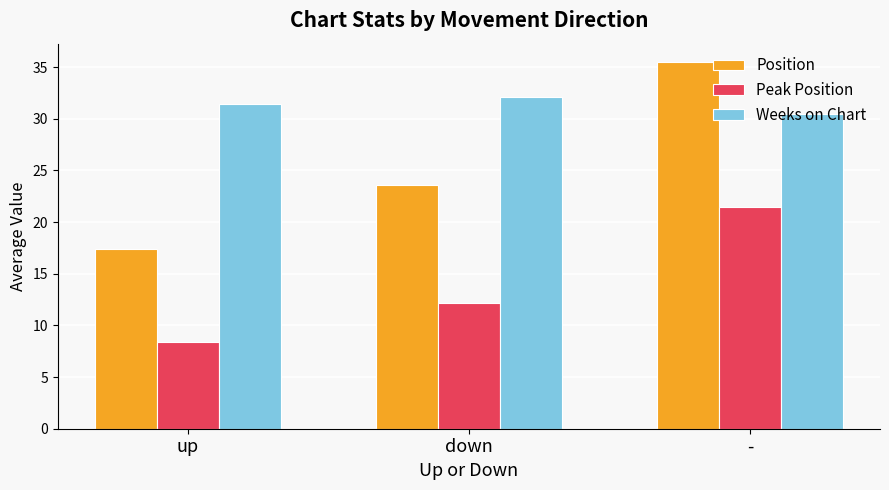

What is the approximate value of Peak Position at down?

12.1